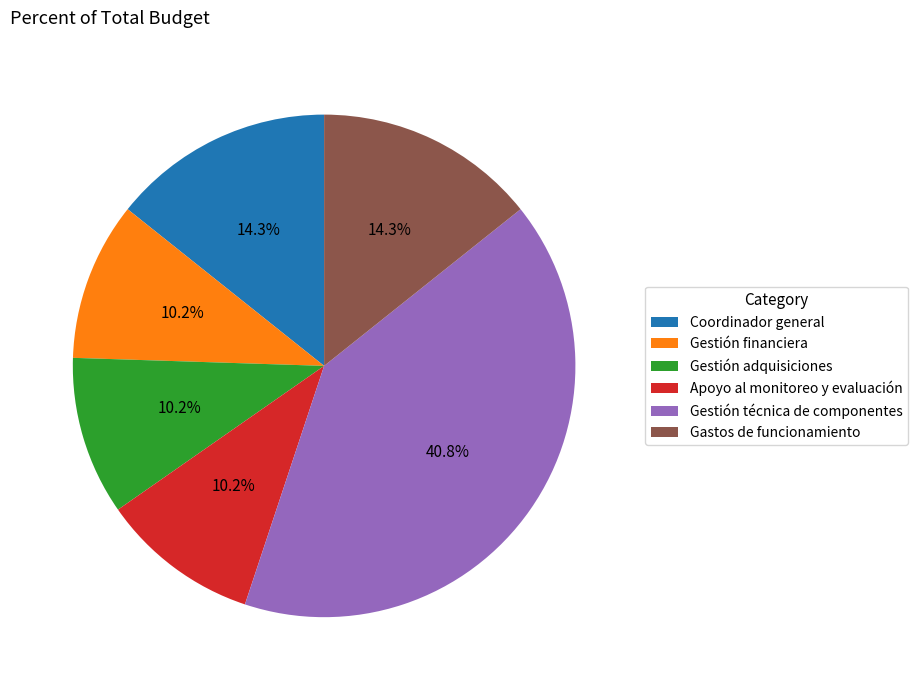

What percentage do Apoyo al monitoreo y evaluación and Coordinador general together represent?

24.5%